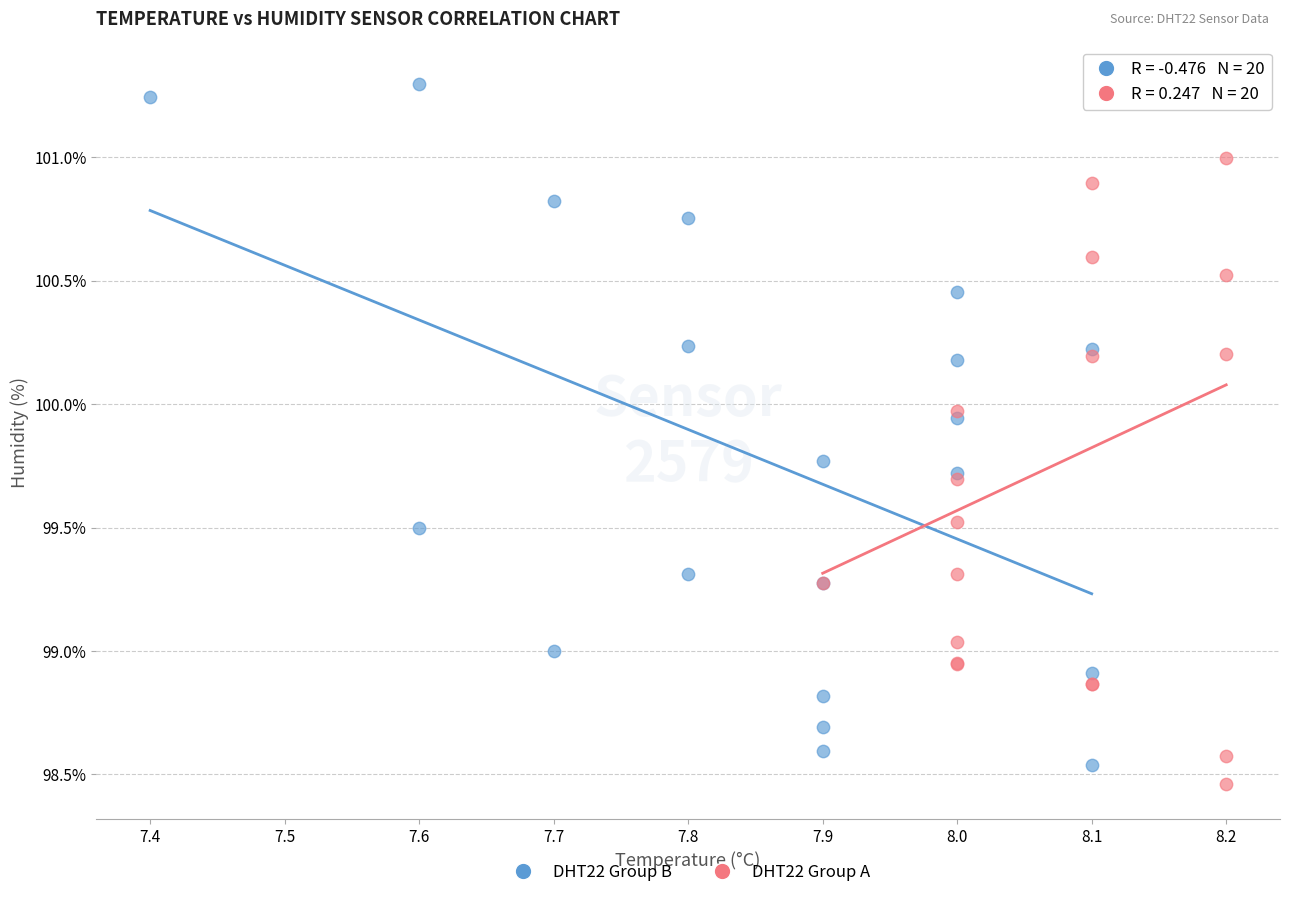

What are all the series names shown in the legend?

DHT22 Group B, DHT22 Group A